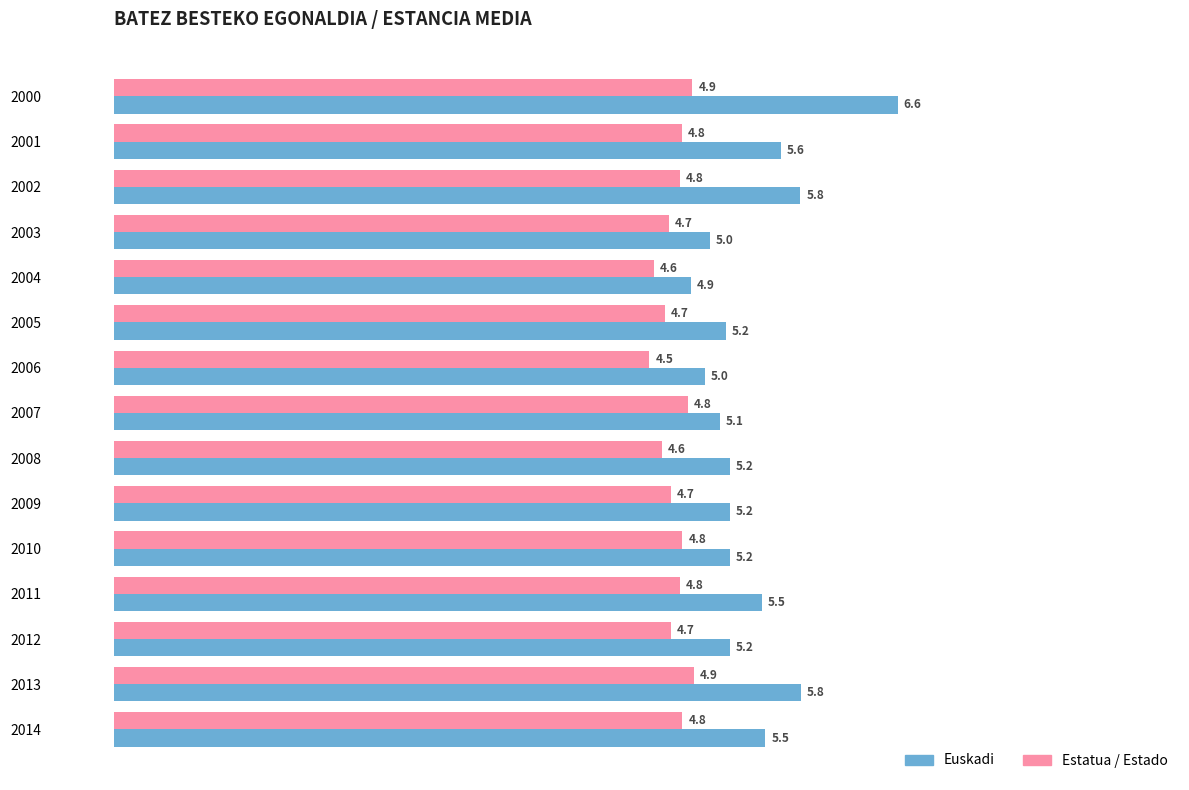

At which label is Estatua / Estado closest to 4?

2006